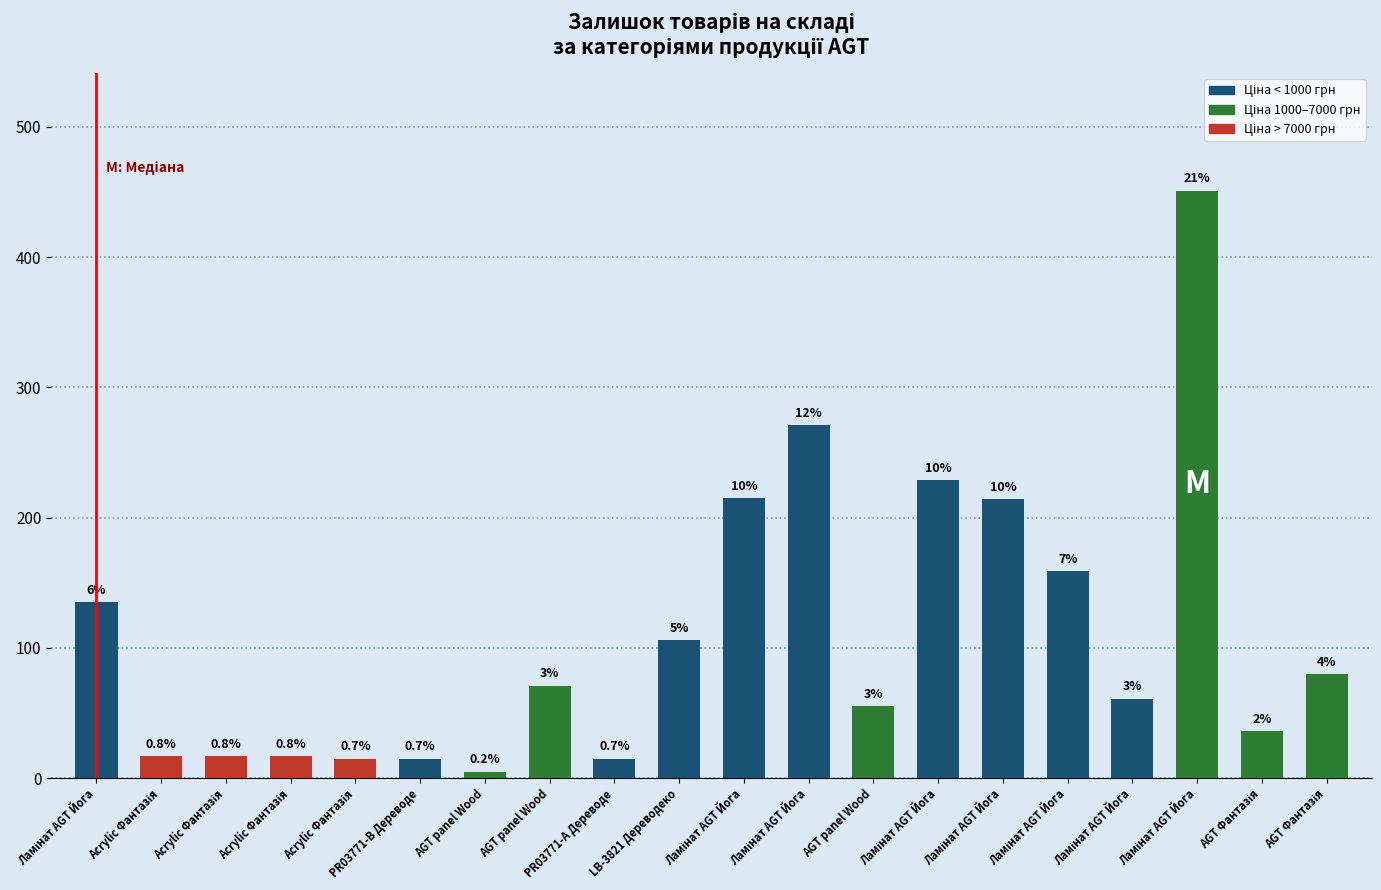

Where does the data first go above 71?

Ламінат AGT Йога